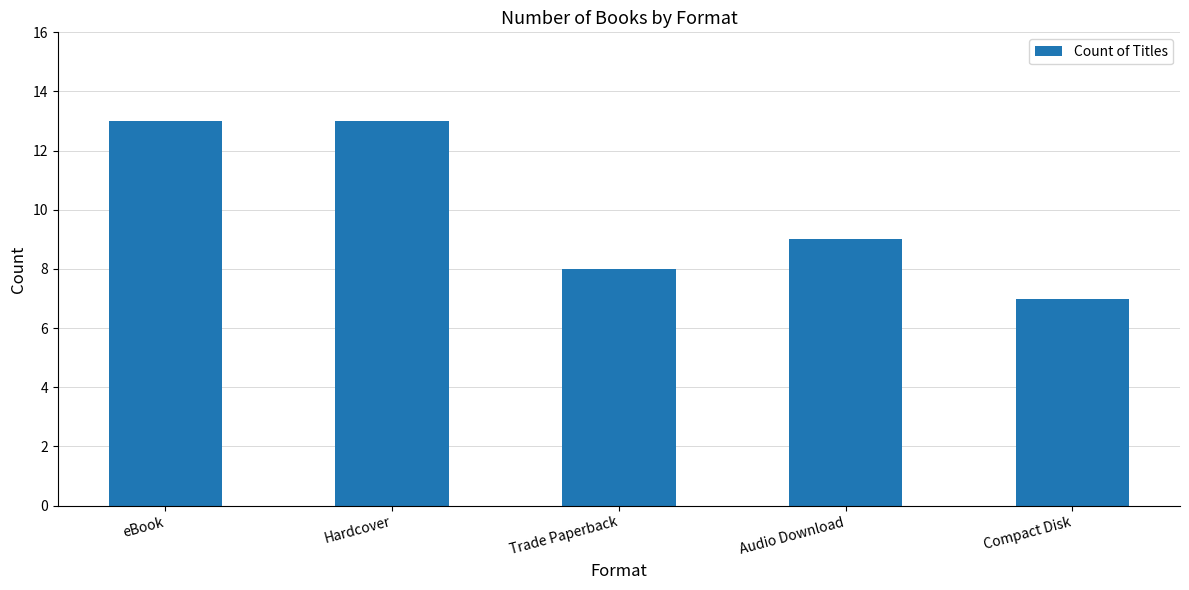

How many data points does each series have?

5